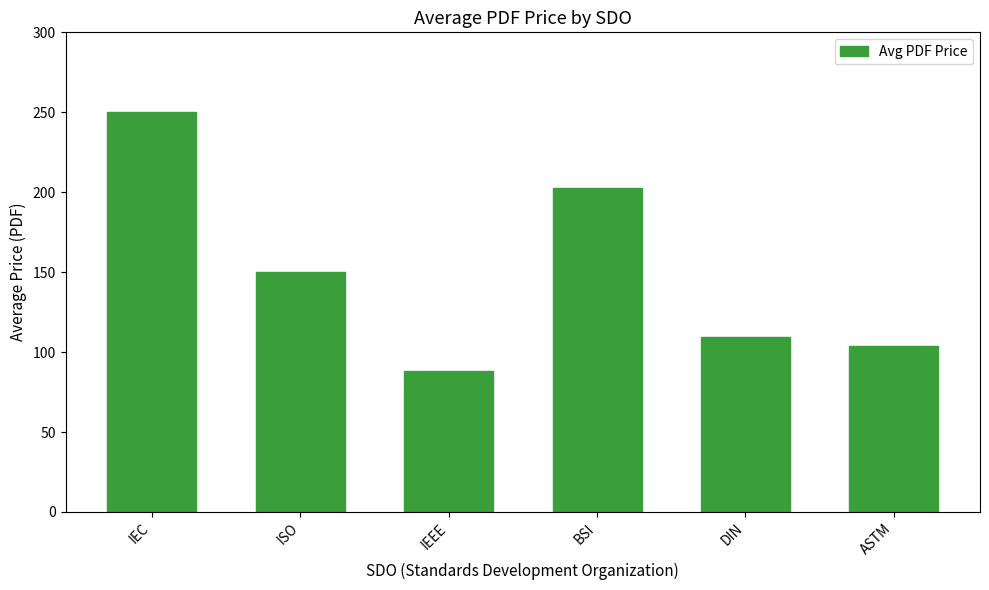

What is the value of the 4th bar from the left?

202.3